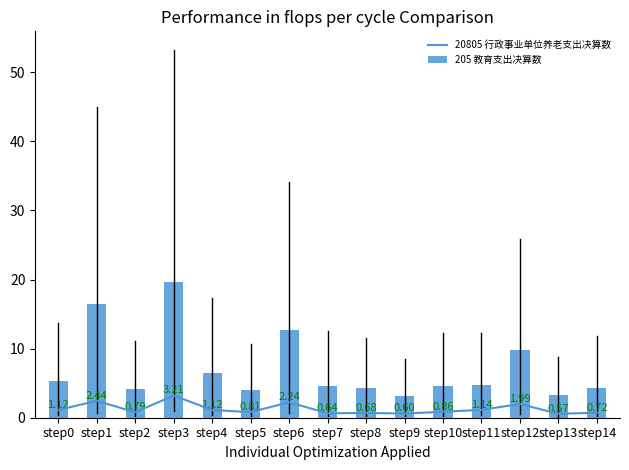

Which series has the largest range (max minus min)?

205 教育支出决算数